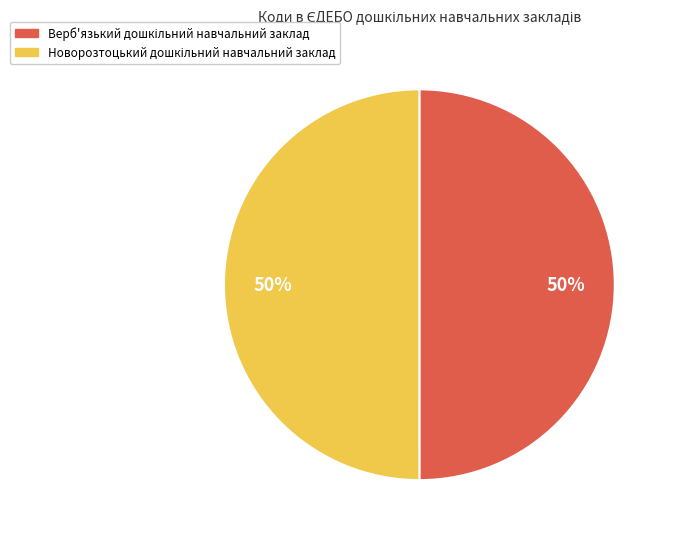

To the nearest percent, what is the combined percentage of Верб'язький дошкільний навчальний заклад and Новорозтоцький дошкільний навчальний заклад?

100%